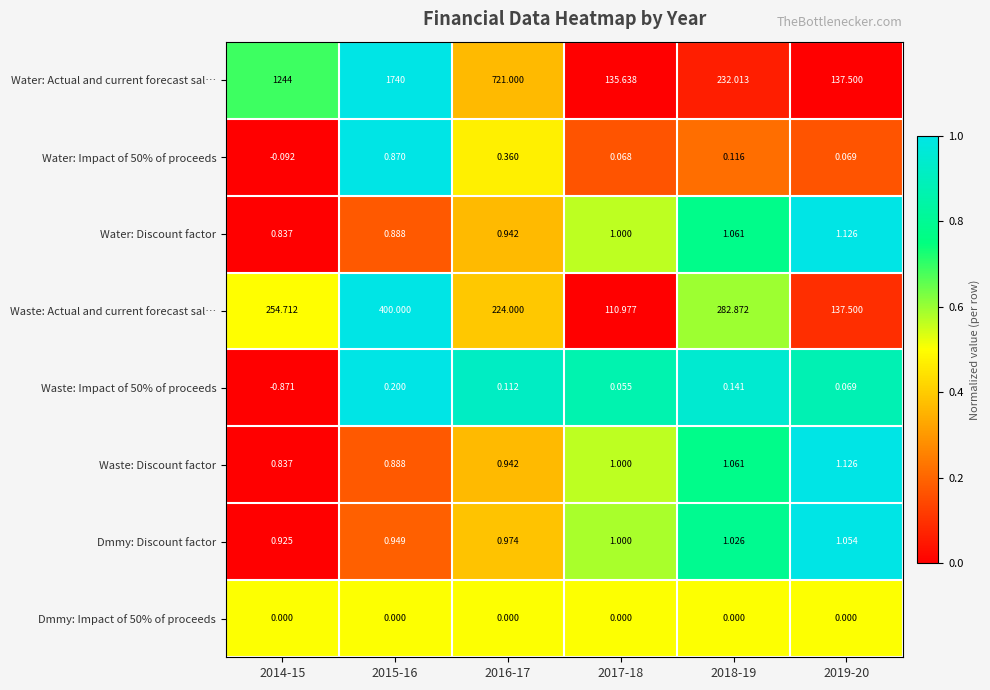

What is the spread (max minus min) of values at 2019-20?

137.5